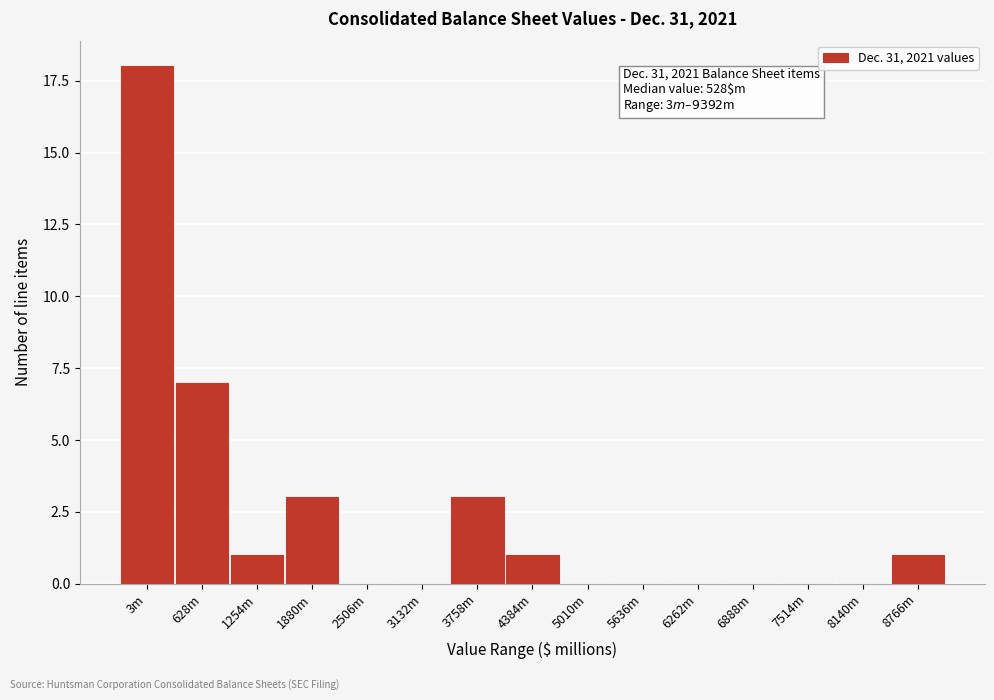

Reading left to right, what are all the values shown in this chart?

3m=18	628m=7	1254m=1	1880m=3	2506m=0	3132m=0	3758m=3	4384m=1	5010m=0	5636m=0	6262m=0	6888m=0	7514m=0	8140m=0	8766m=1